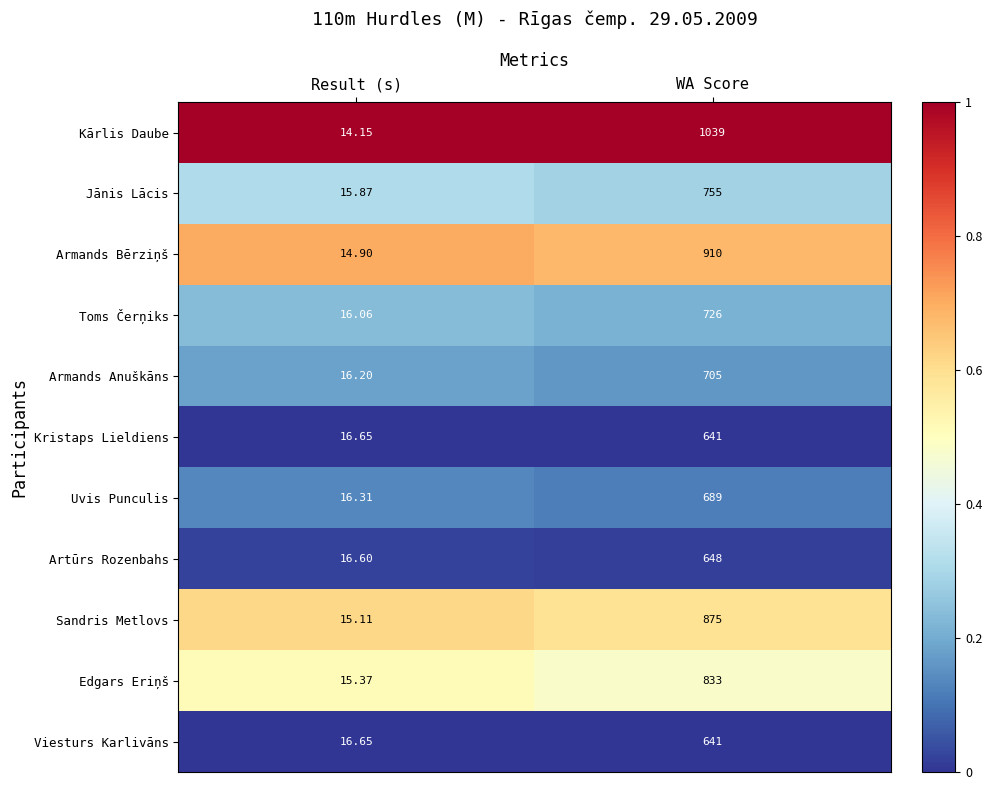

Which category has the highest value across all series?

WA Score